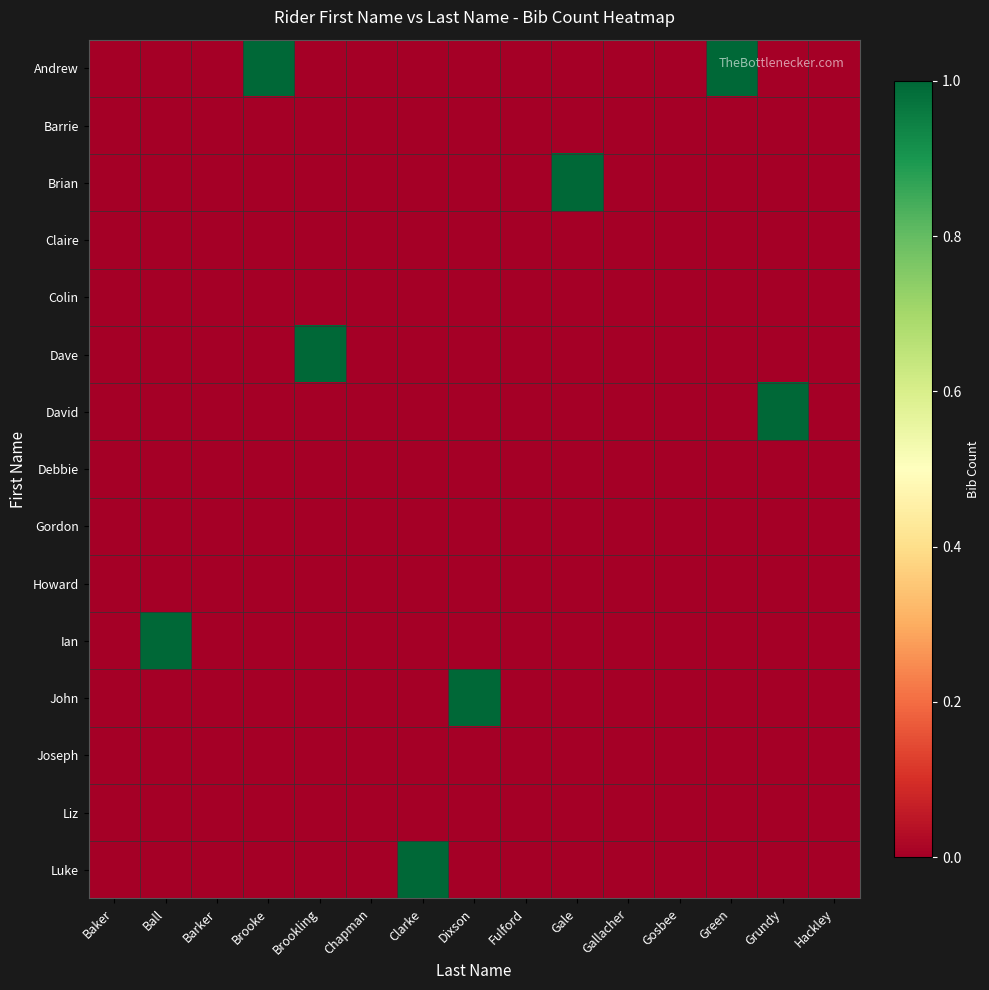

Which series has the largest range (max minus min)?

Andrew